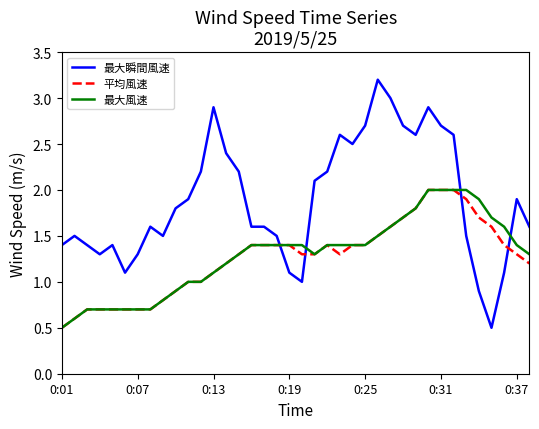

How many intersections are there between 最大瞬間風速 and 最大風速?

4